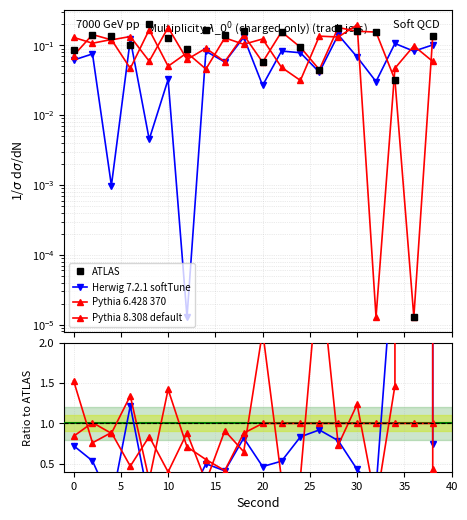

How many interior local peaks does the ATLAS series have?

6